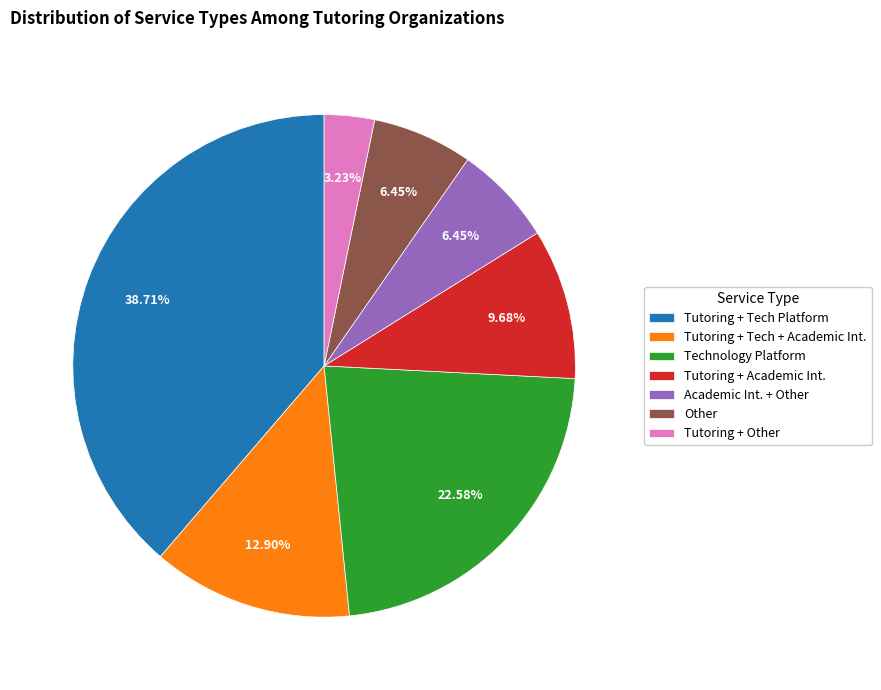

Does Other account for over 50% of the chart?

No